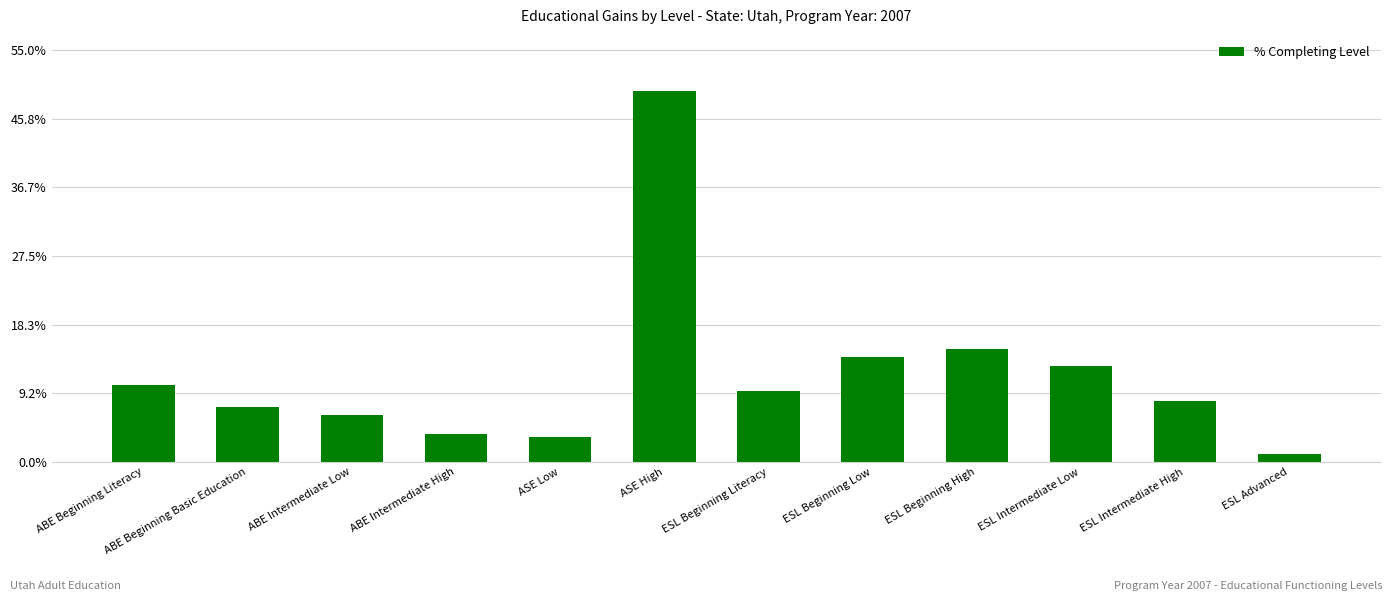

Rank the categories by value from highest to lowest.

ASE High, ESL Beginning High, ESL Beginning Low, ESL Intermediate Low, ABE Beginning Literacy, ESL Beginning Literacy, ESL Intermediate High, ABE Beginning Basic Education, ABE Intermediate Low, ABE Intermediate High, ASE Low, ESL Advanced